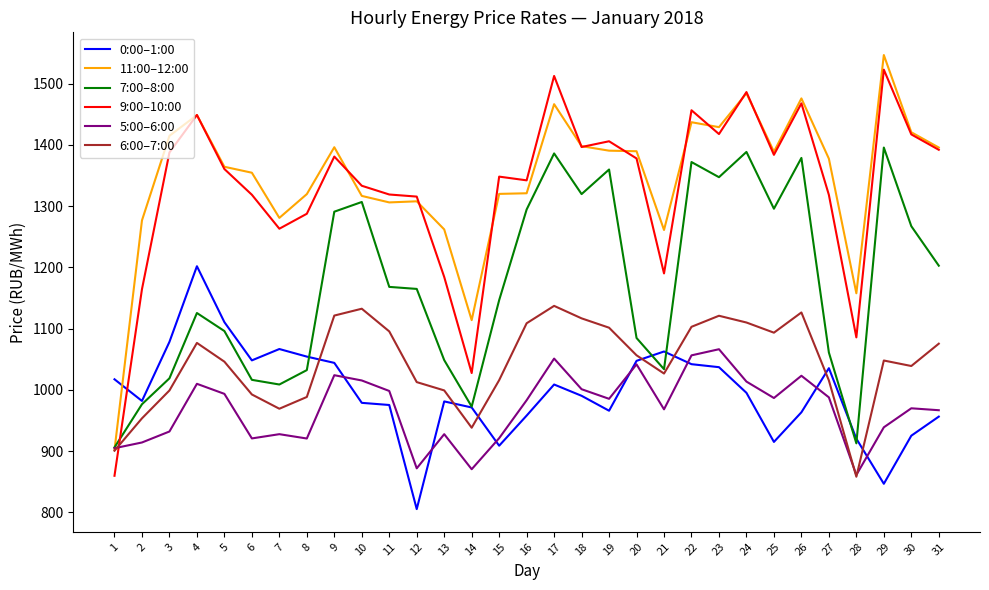

At which category does 6:00–7:00 reach its first local peak?

4